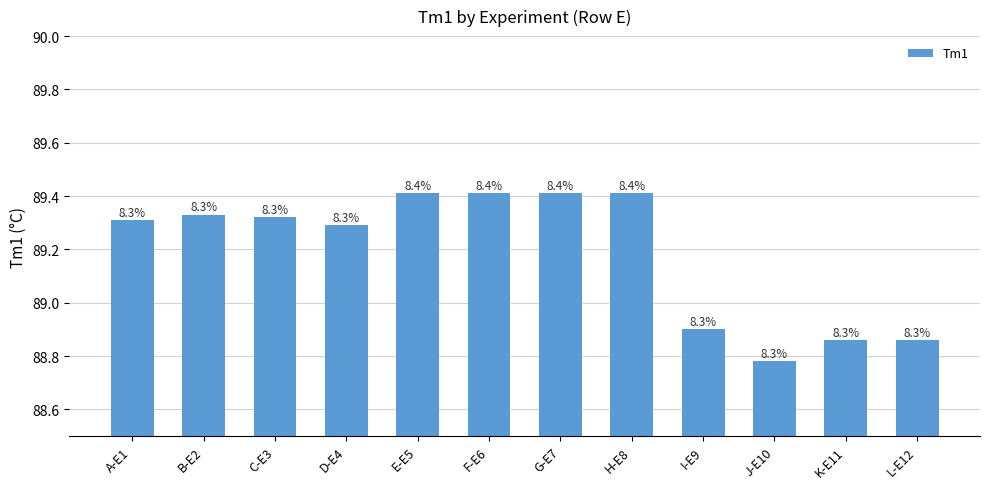

Does the chart contain stacked bars?

No